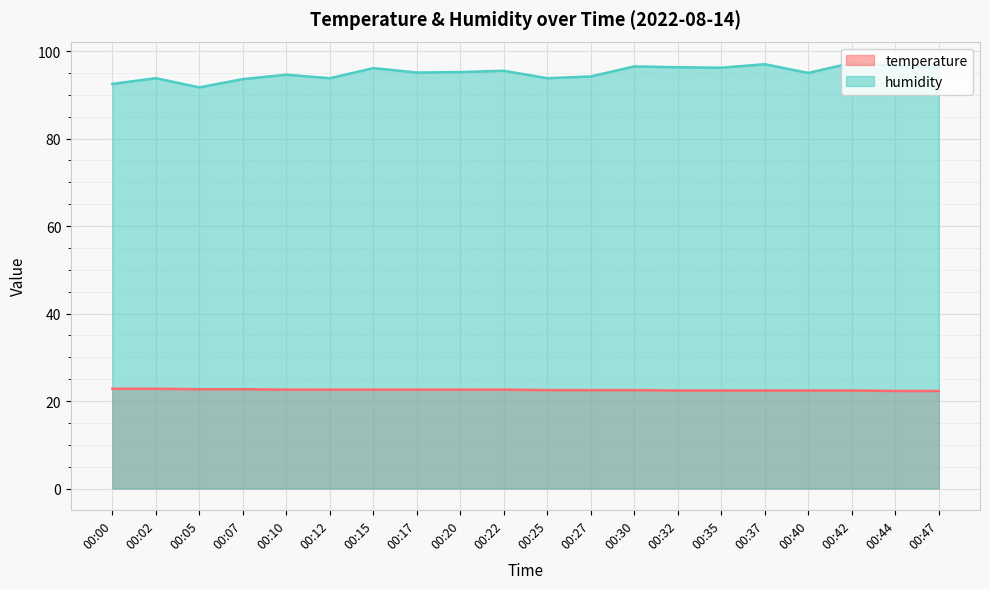

What is the value of the temperature point at the 20th from the left?

22.3